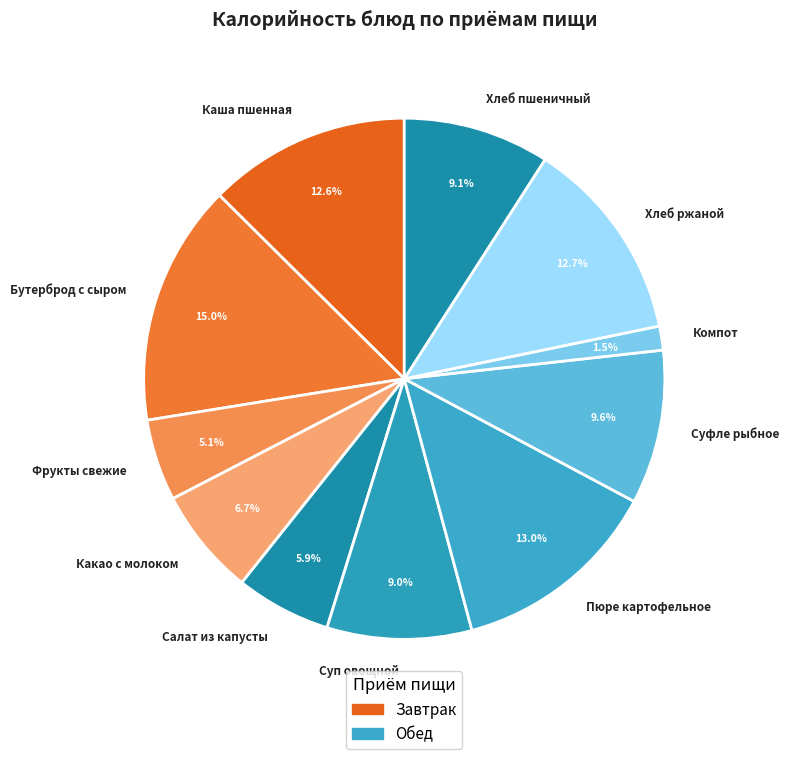

Combined, do Бутерброд с сыром and Фрукты свежие account for over 50%?

No